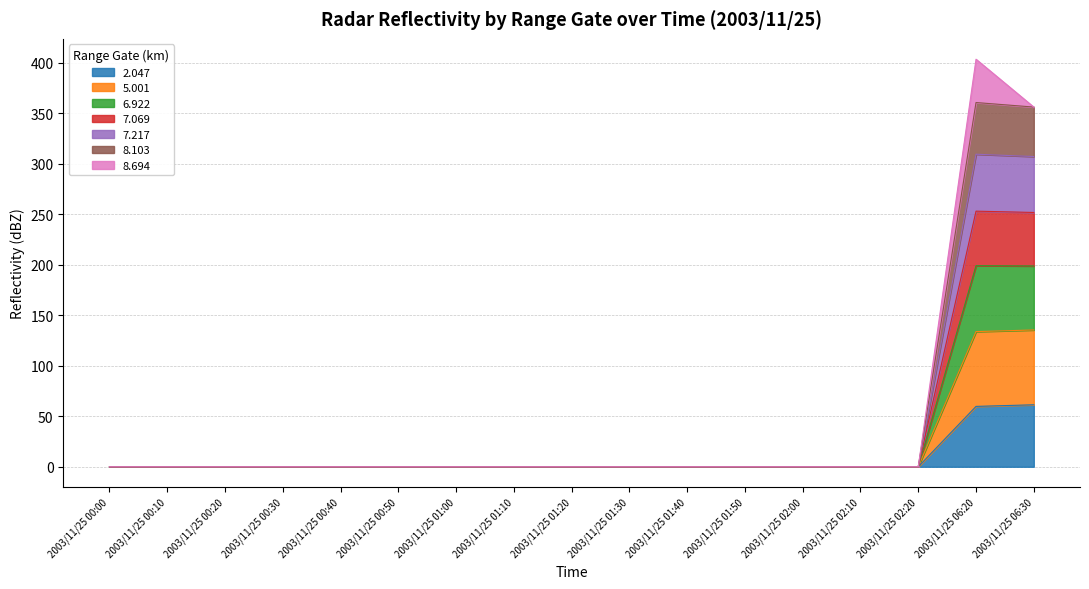

Where is the first local maximum for 5.001?

2003/11/25 06:20